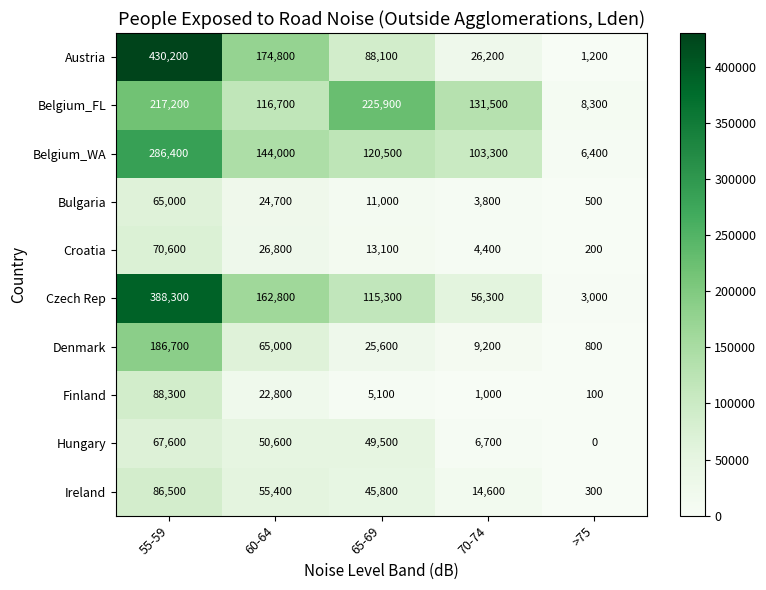

List the series in order of their peak value, highest first.

Austria, Czech Rep, Belgium_WA, Belgium_FL, Denmark, Finland, Ireland, Croatia, Hungary, Bulgaria